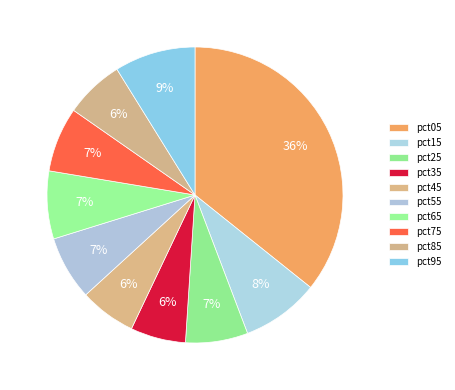

Does pct75 represent more than half of the total?

No